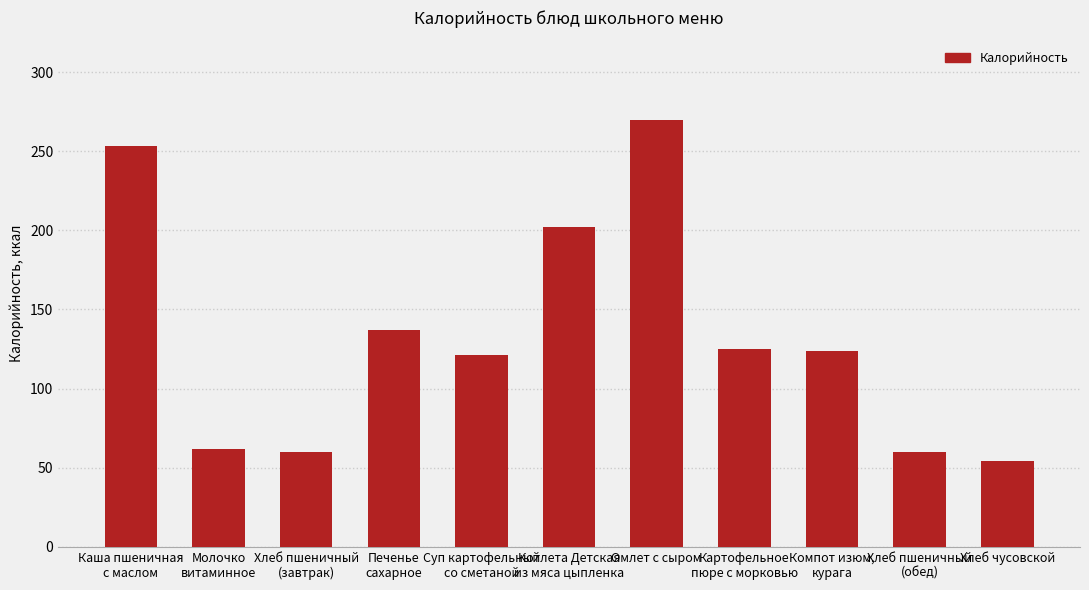

What is the difference between the maximum and minimum values?

216